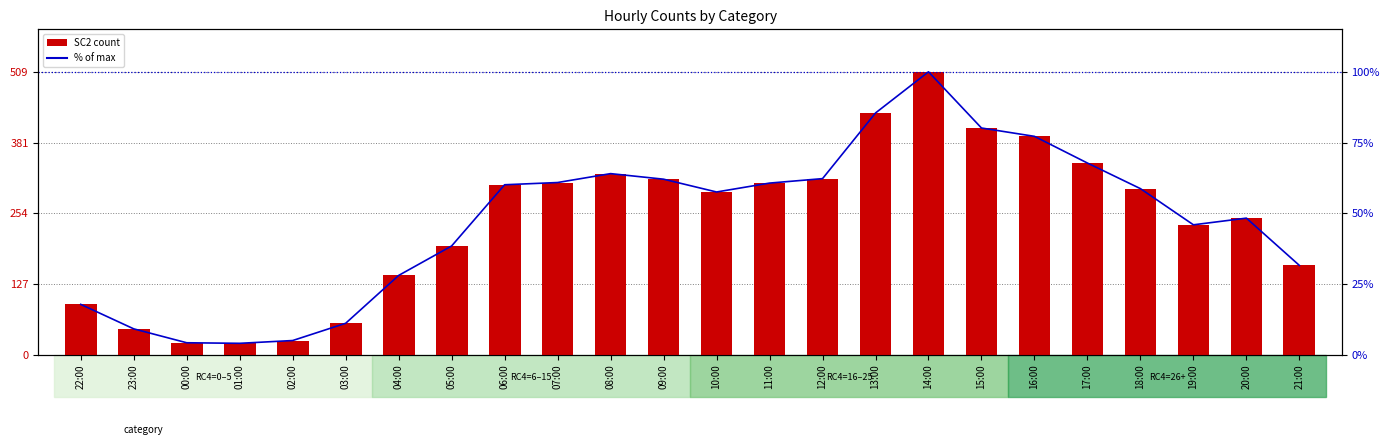

At which category is the sum across all series the highest?

14:00